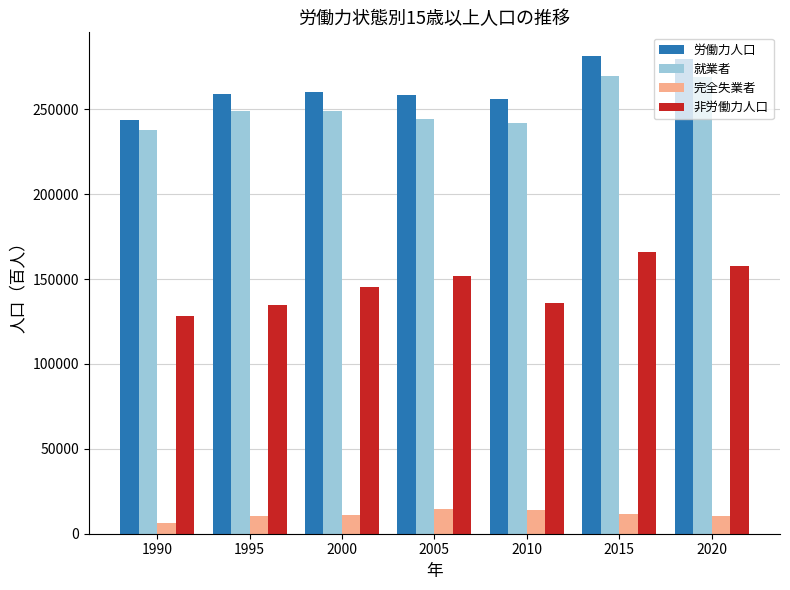

How many data points does each series have?

7